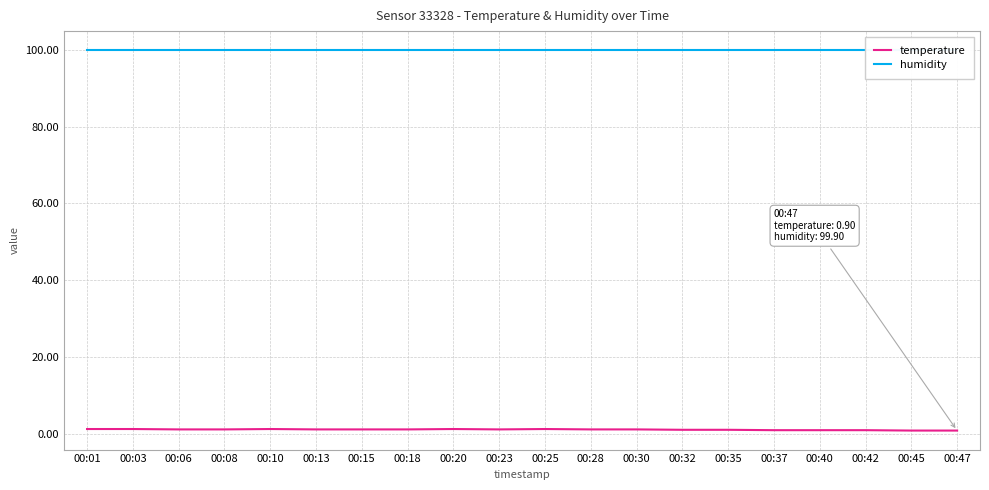

List the labels in order of humidity value, smallest first.

00:01, 00:03, 00:06, 00:08, 00:10, 00:13, 00:15, 00:18, 00:20, 00:23, 00:25, 00:28, 00:30, 00:32, 00:35, 00:37, 00:40, 00:42, 00:45, 00:47